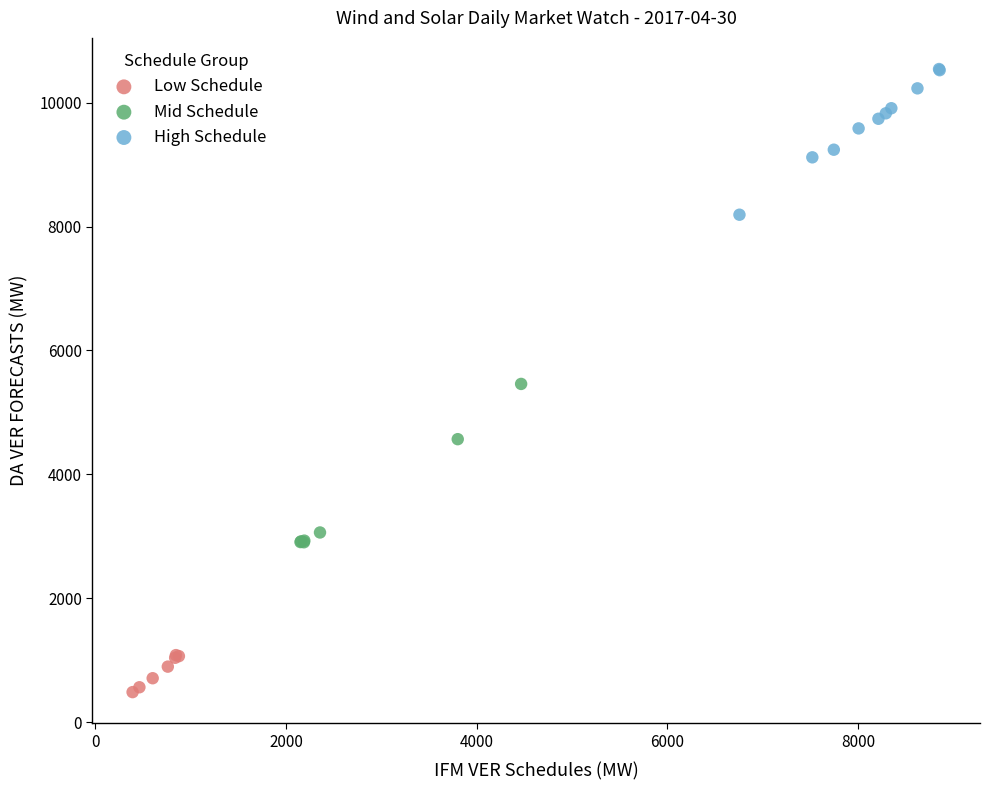

Which series reaches the maximum Y coordinate?

High Schedule